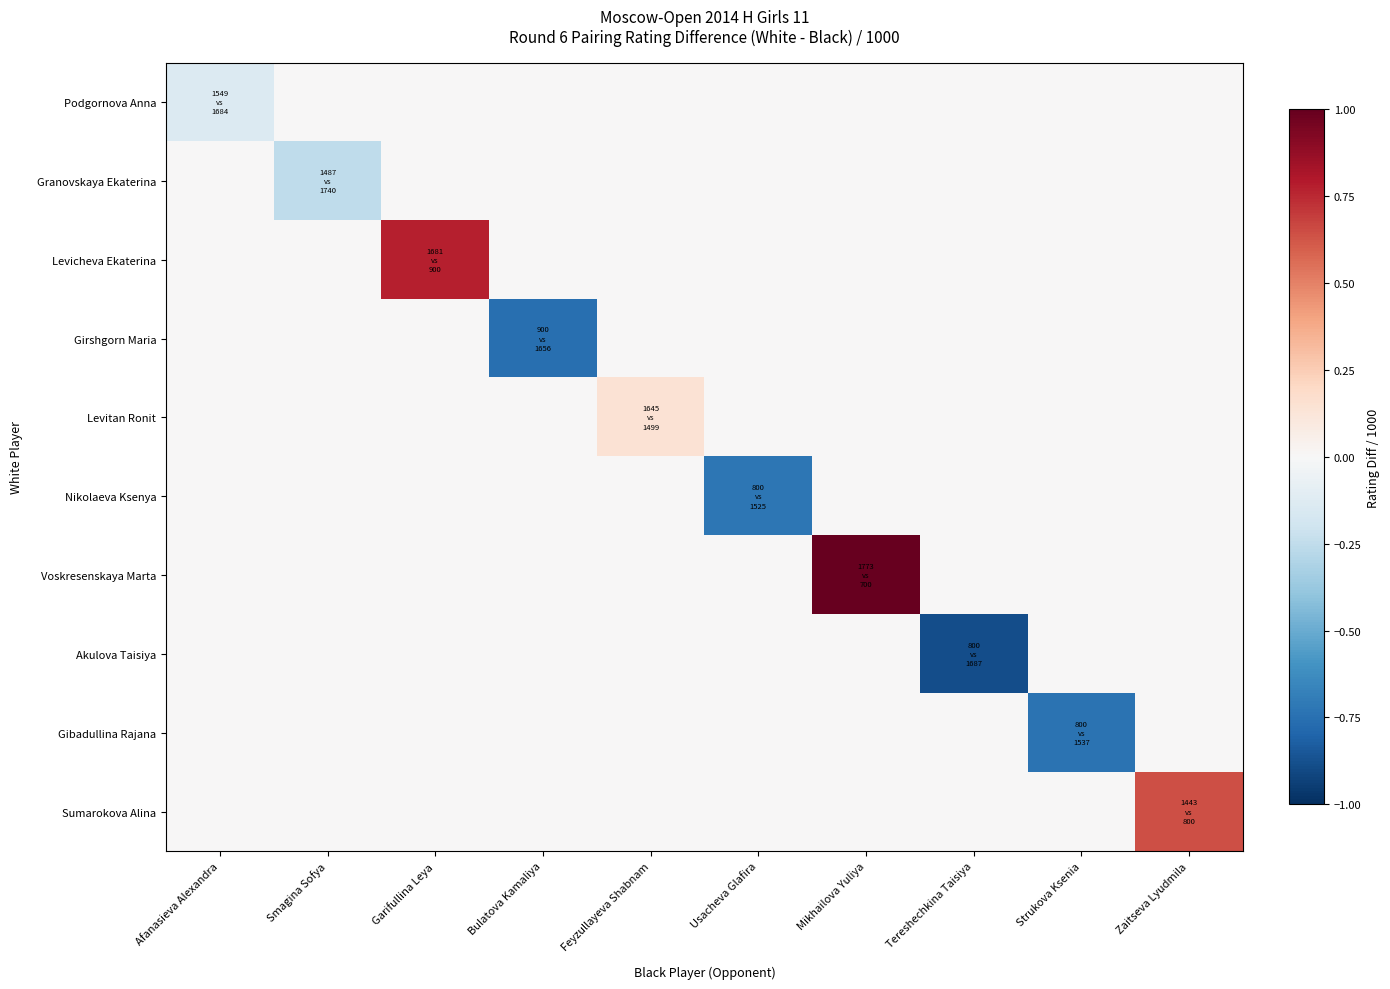

Count the number of categories in the chart.

10